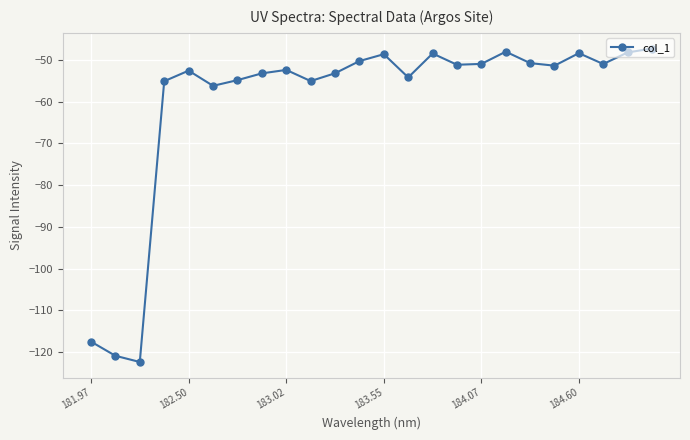

How many points are lower than both their immediate neighbors (excluding endpoints)?

7